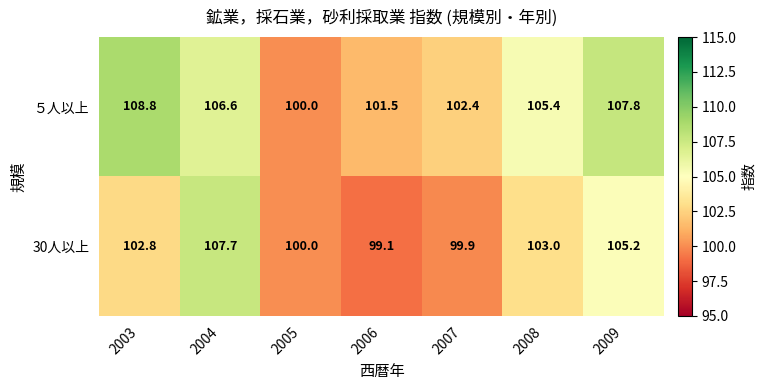

At which label does ５人以上 reach its peak?

2003